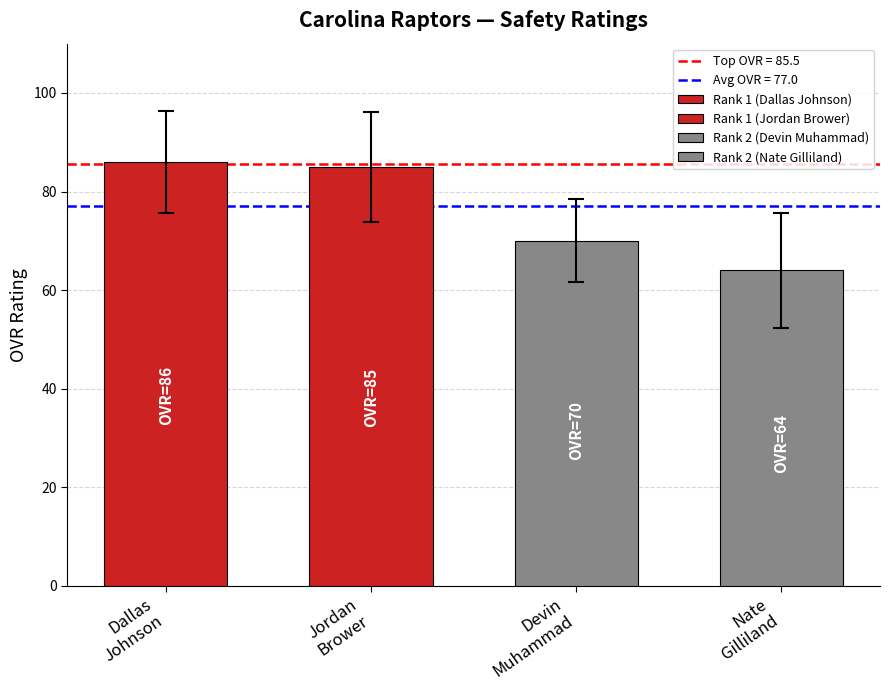

Which category has the lowest value in the ovr series?

Nate Gilliland
(ovr_raw=63)